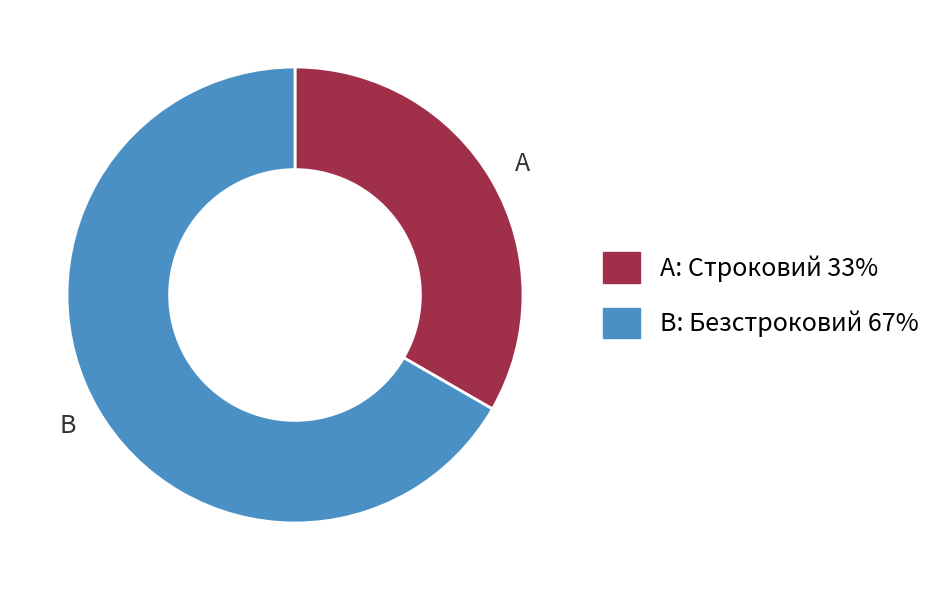

Is there any slice that represents more than half of the pie?

Yes